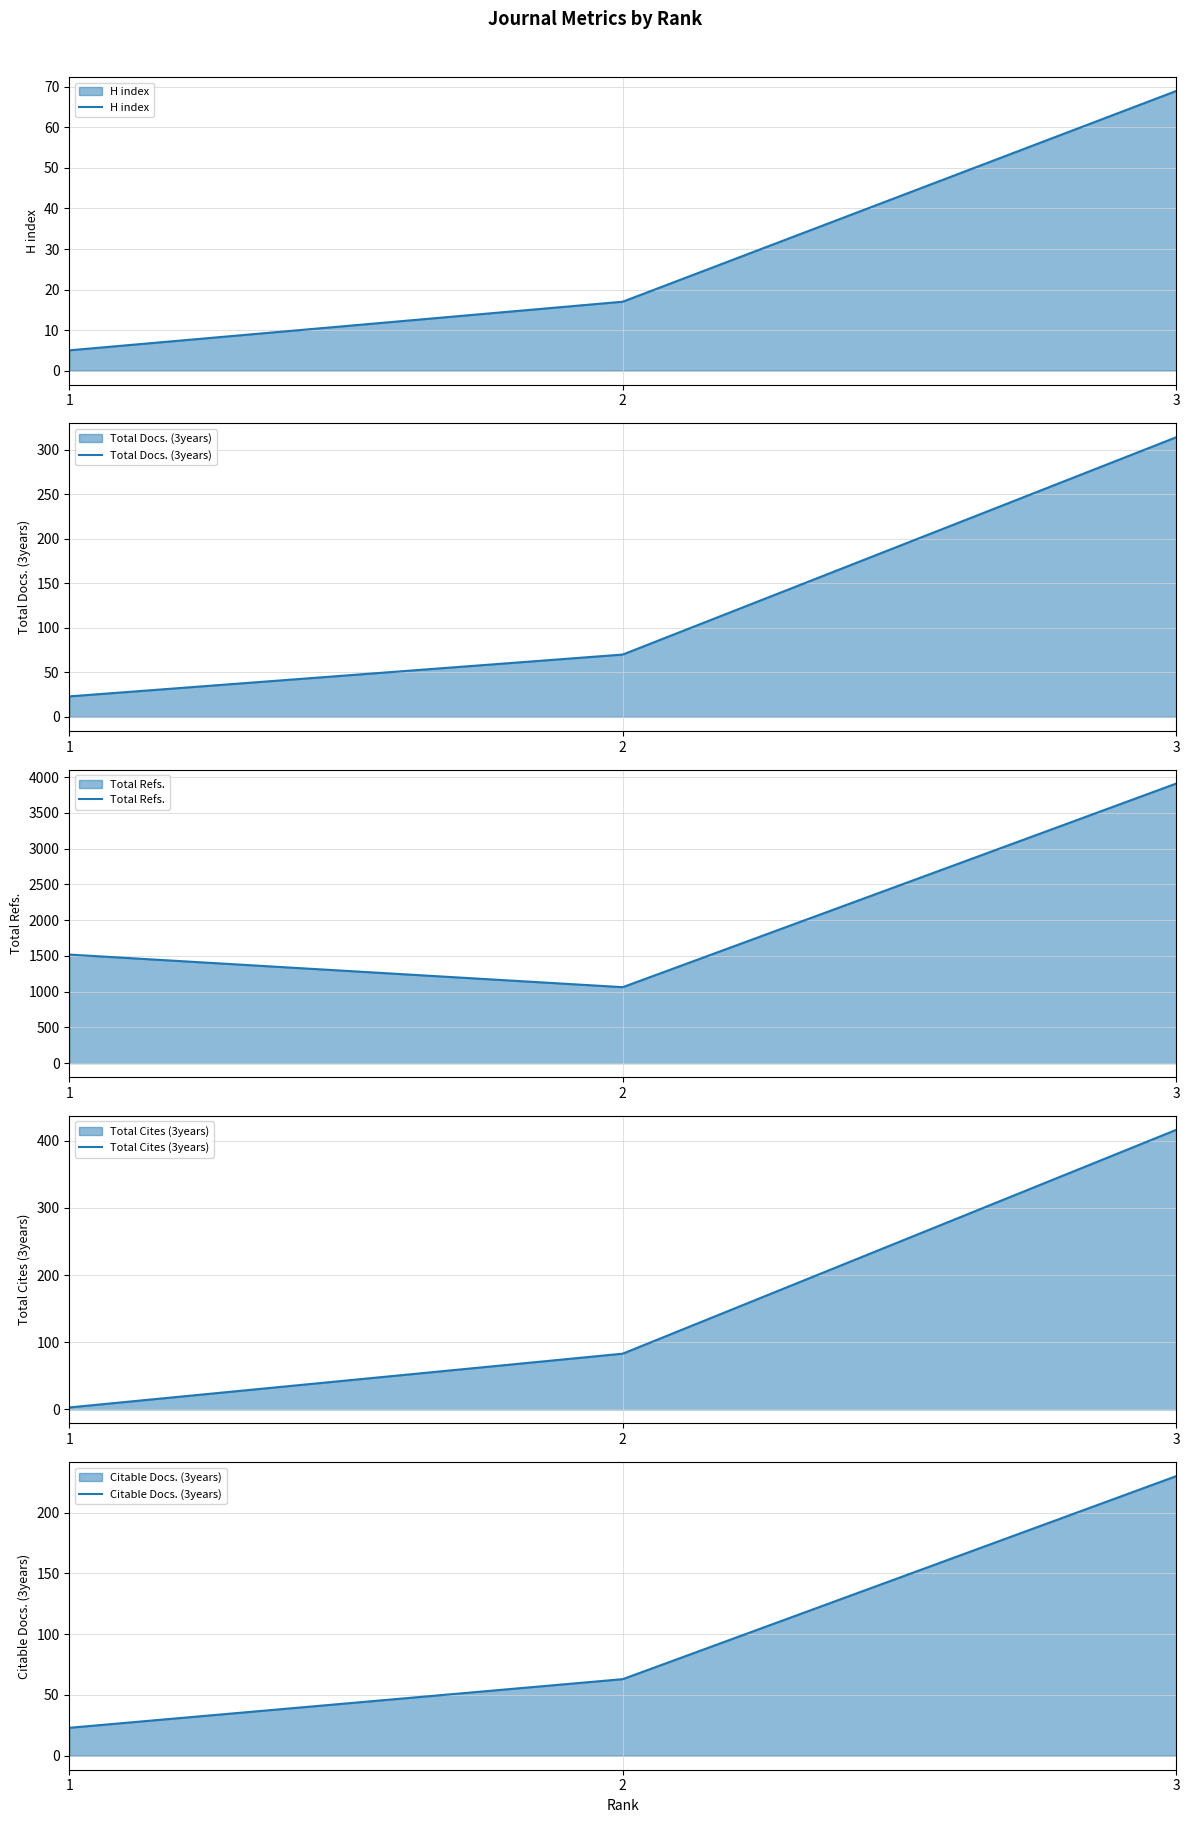

What is the difference between the maximum and minimum values in the H index series?

64